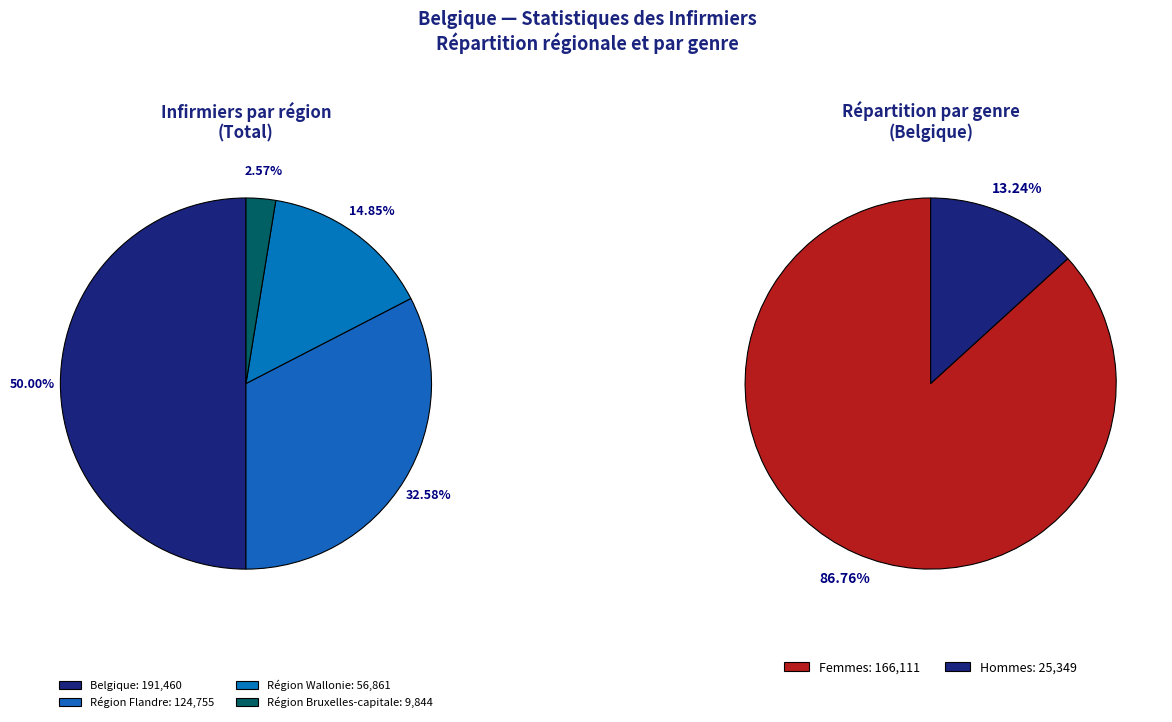

Is it true that Région Wallonie is 15% of the pie?

True